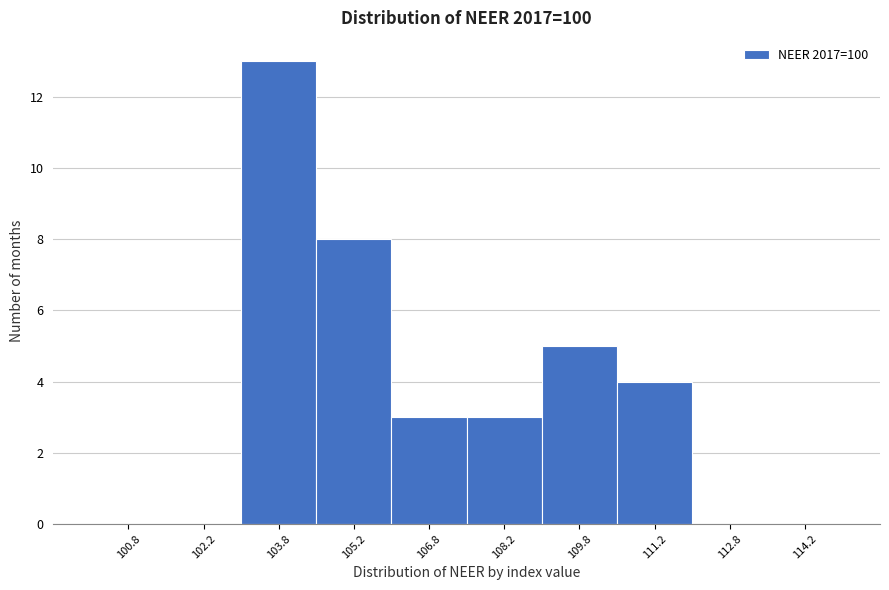

Over which range of the x-axis is the bar tallest?

103.0 to 104.5